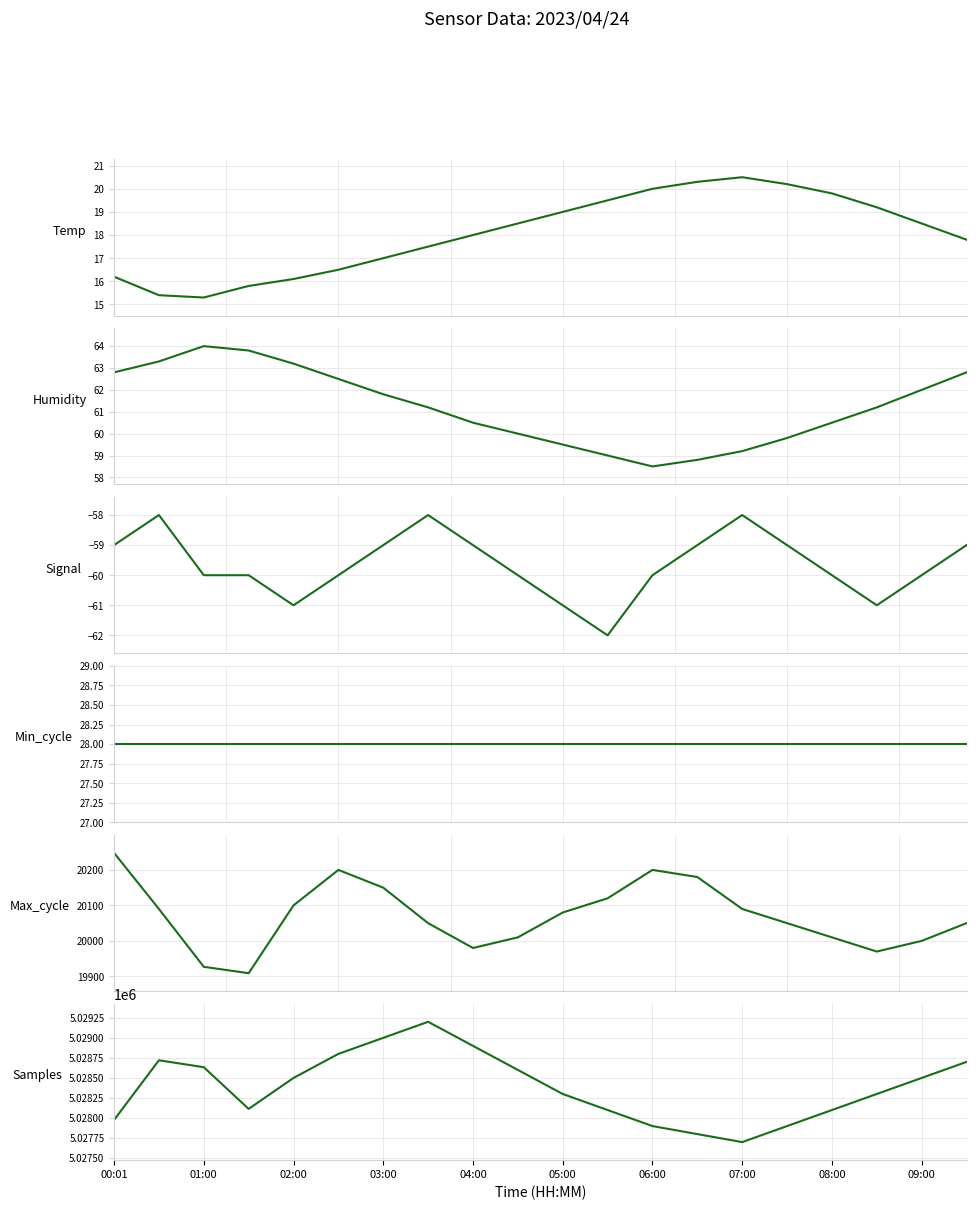

Reading left to right, list all the values displayed in this chart.

Temp: 16.2	15.4	15.3	15.8	16.1	16.5	17.0	17.5	18.0	18.5	19.0	19.5	20.0	20.3	20.5	20.2	19.8	19.2	18.5	17.8
Humidity: 62.8	63.3	64.0	63.8	63.2	62.5	61.8	61.2	60.5	60.0	59.5	59.0	58.5	58.8	59.2	59.8	60.5	61.2	62.0	62.8
Signal: -59.0	-58.0	-60.0	-60.0	-61.0	-60.0	-59.0	-58.0	-59.0	-60.0	-61.0	-62.0	-60.0	-59.0	-58.0	-59.0	-60.0	-61.0	-60.0	-59.0
Min_cycle: 28.0	28.0	28.0	28.0	28.0	28.0	28.0	28.0	28.0	28.0	28.0	28.0	28.0	28.0	28.0	28.0	28.0	28.0	28.0	28.0
Max_cycle: 20248.0	20090.0	19927.0	19909.0	20100.0	20200.0	20150.0	20050.0	19980.0	20010.0	20080.0	20120.0	20200.0	20180.0	20090.0	20050.0	20010.0	19970.0	20000.0	20050.0
Samples: 5027976.0	5028720.0	5028634.0	5028114.0	5028500.0	5028800.0	5029000.0	5029200.0	5028900.0	5028600.0	5028300.0	5028100.0	5027900.0	5027800.0	5027700.0	5027900.0	5028100.0	5028300.0	5028500.0	5028700.0